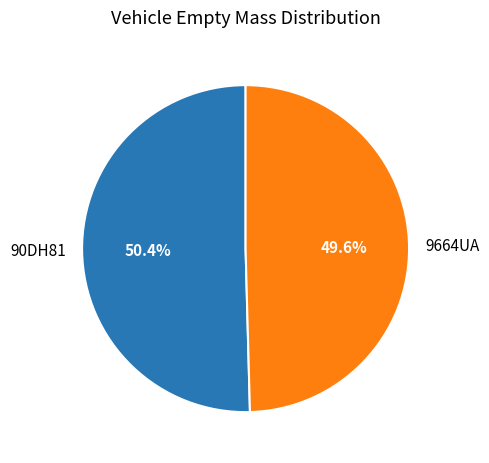

Is it true that 9664UA is 38% of the pie?

False